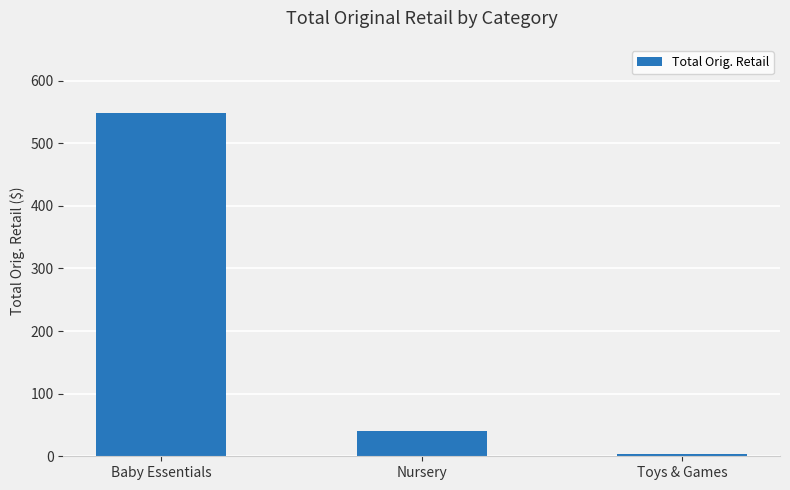

What is the label of the 2nd bar from the left?

Nursery